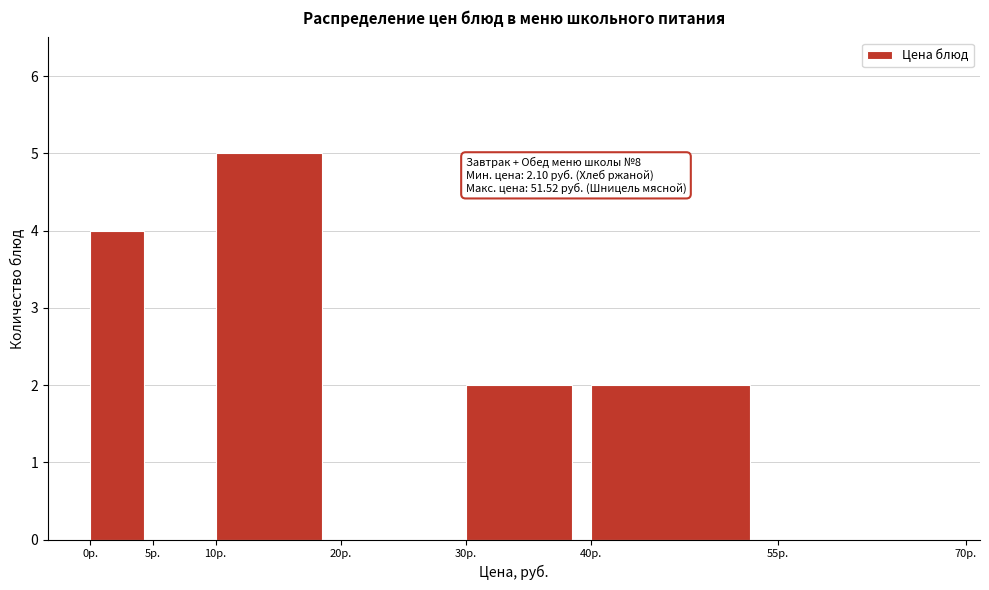

Over which range of the x-axis is the bar tallest?

10 to 20